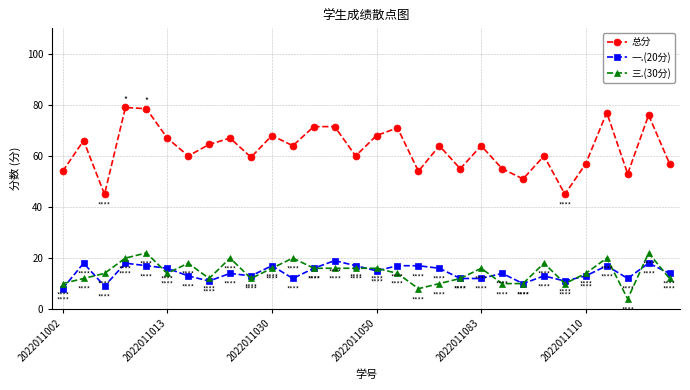

What is the greatest value displayed?

79.0